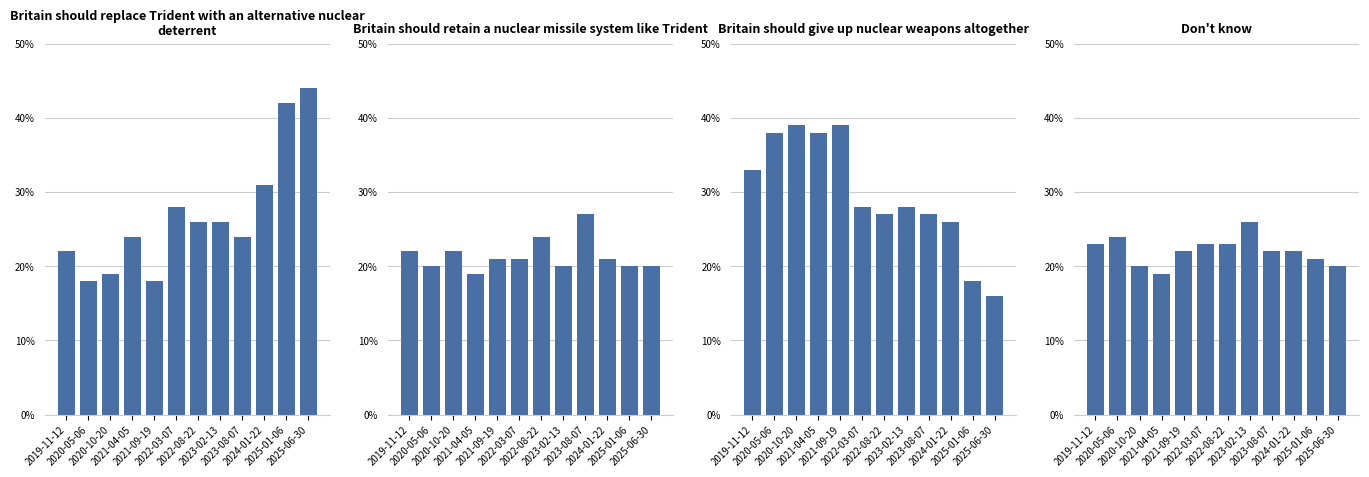

The value of Britain should replace Trident with an alternative nuclear deterrent at 2020-05-06 is 0.3. True or false?

False